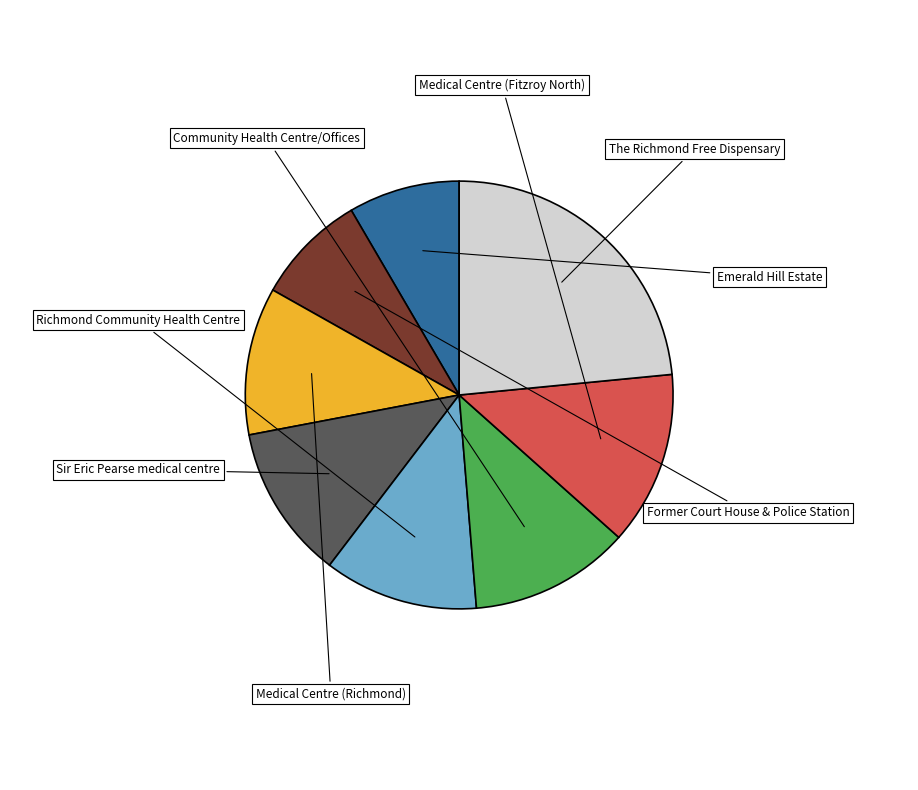

True or false: The Richmond Free Dispensary accounts for 23% of the total.

True